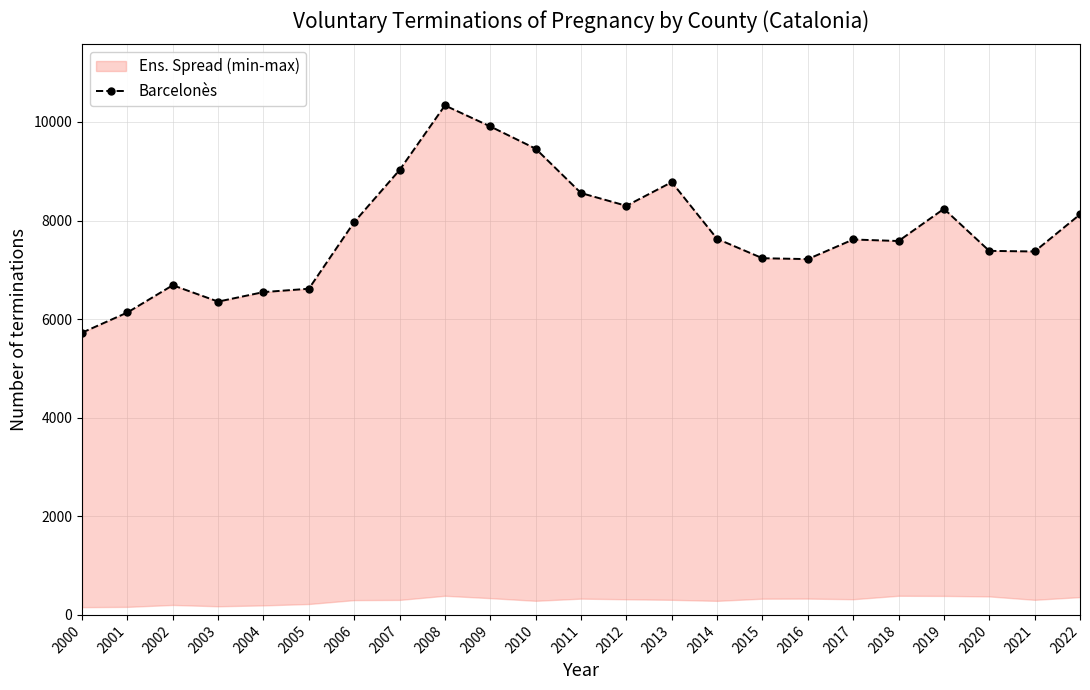

At which category does the data reach its first local valley?

2003